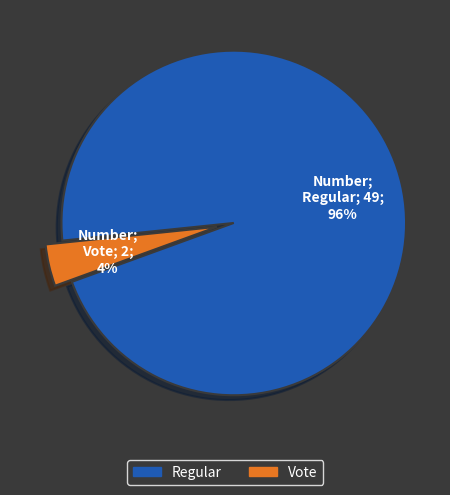

What is the largest slice in the pie chart?

Regular